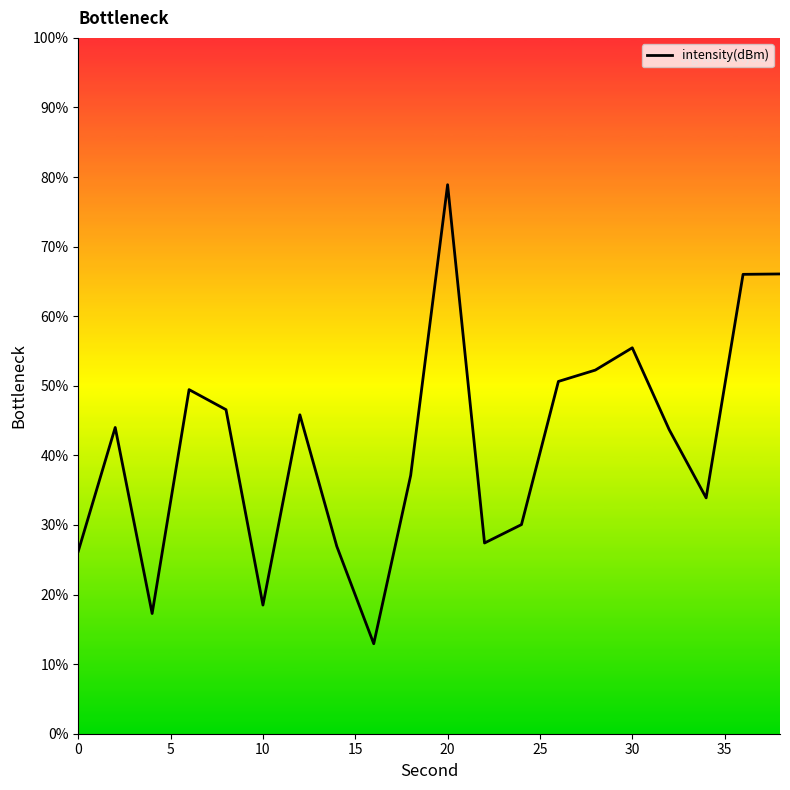

What is the minimum value shown in the chart?

12.9